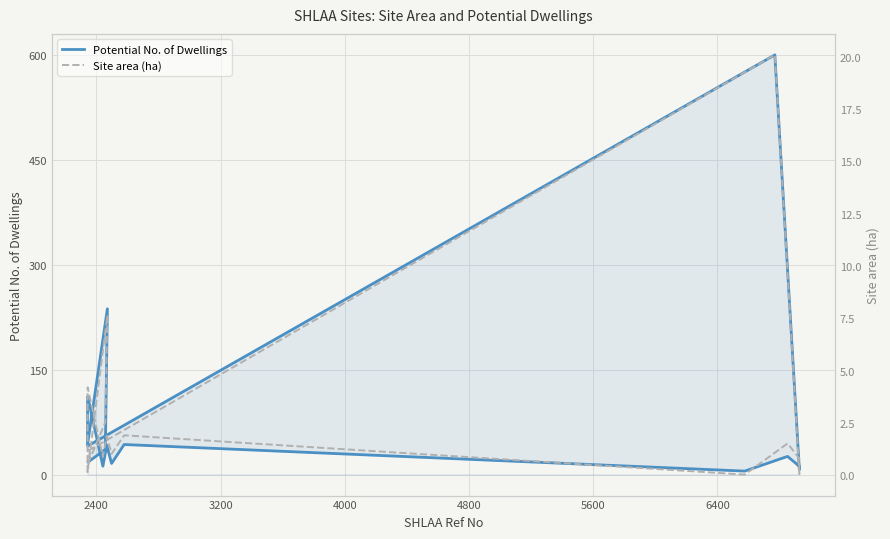

Does the chart have visible grid lines?

Yes